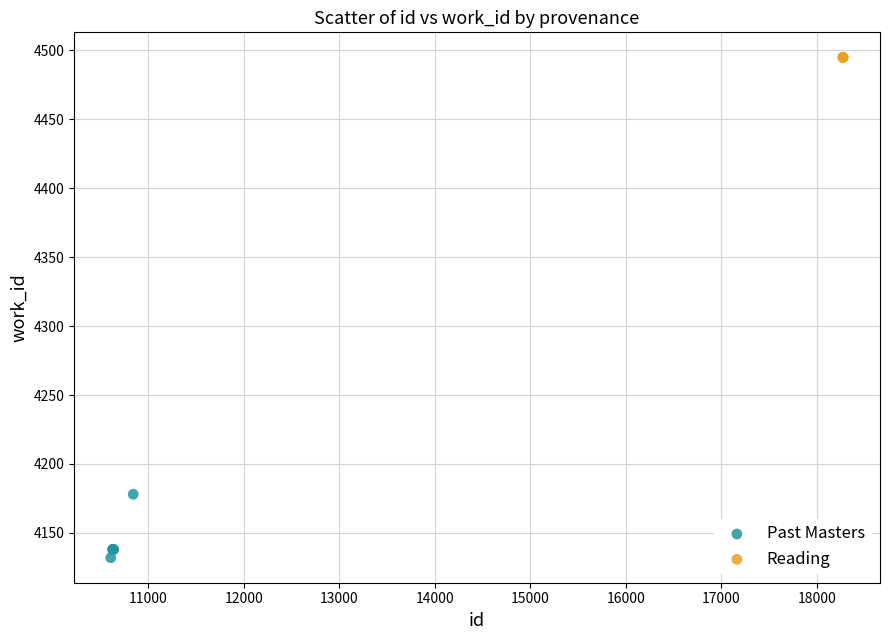

Which series contains the lowest Y value?

Past Masters